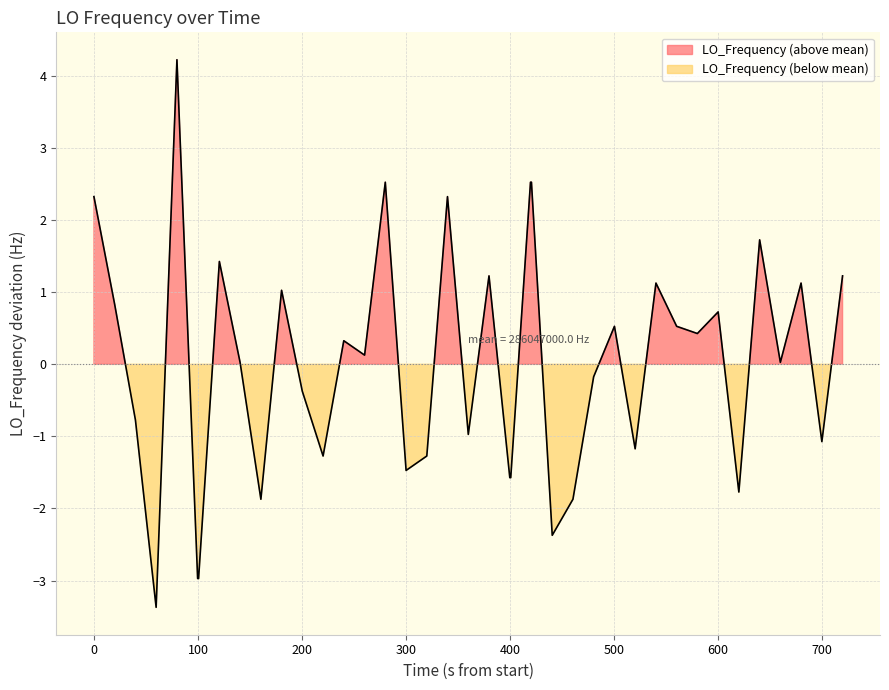

Is it true that the value at 34 is -0.7?

False